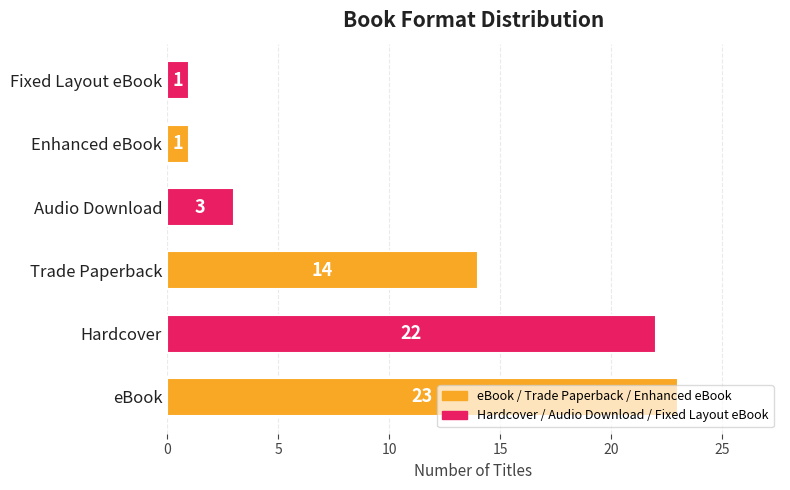

How many data points are less than 14?

3